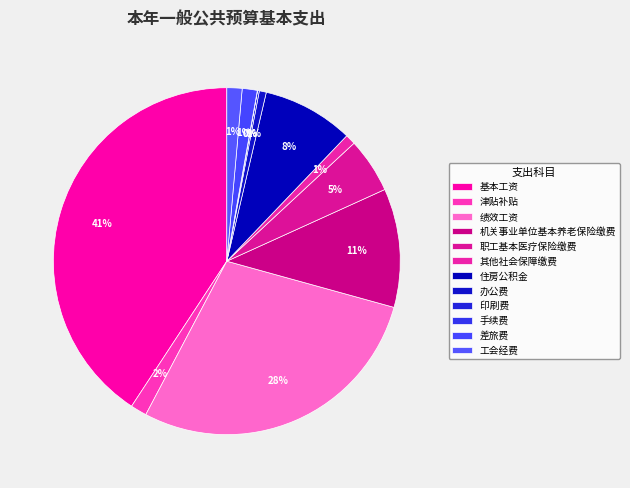

What is the largest slice in the pie chart?

基本工资